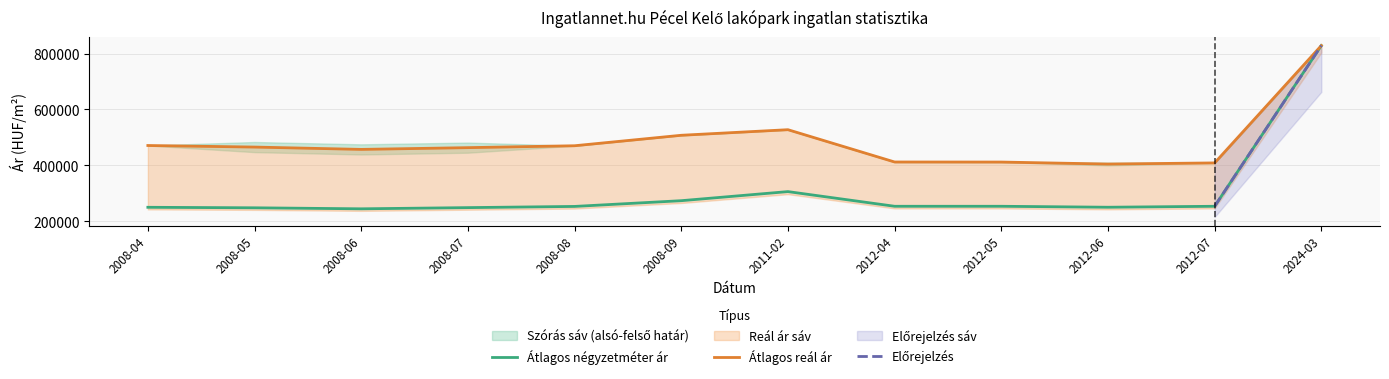

At which label does Szórás alsó határ reach its peak?

2024-03